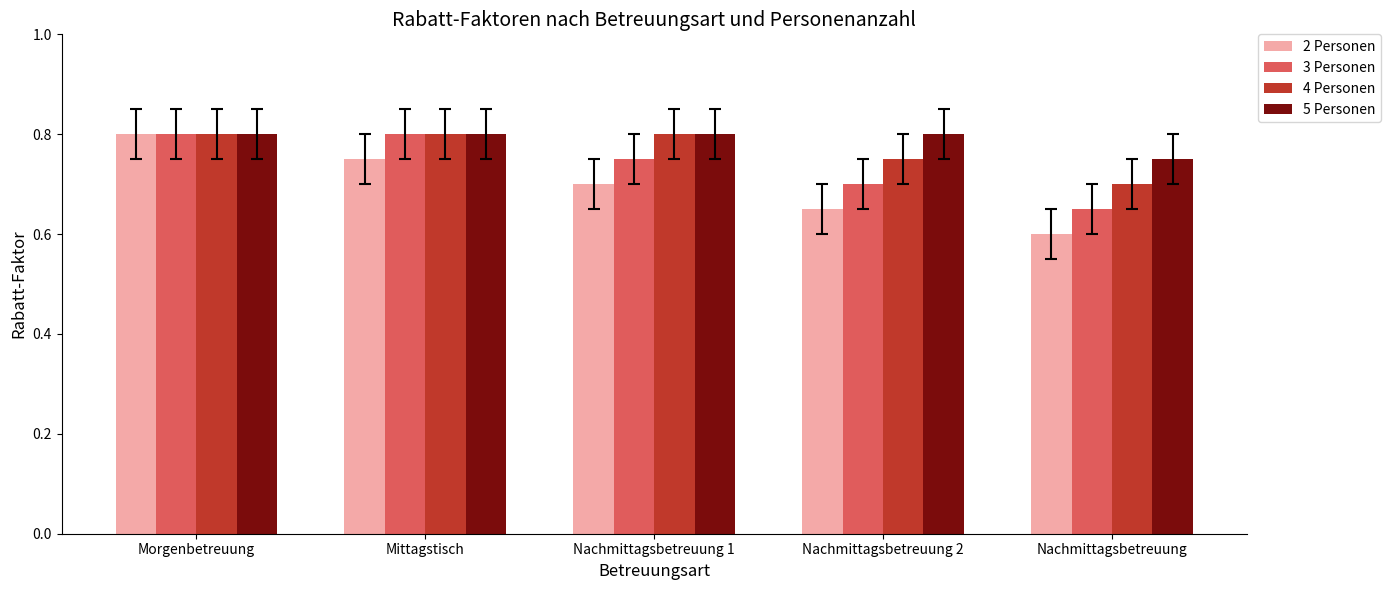

What is the label of the 5th bar from the left?

Nachmittagsbetreuung